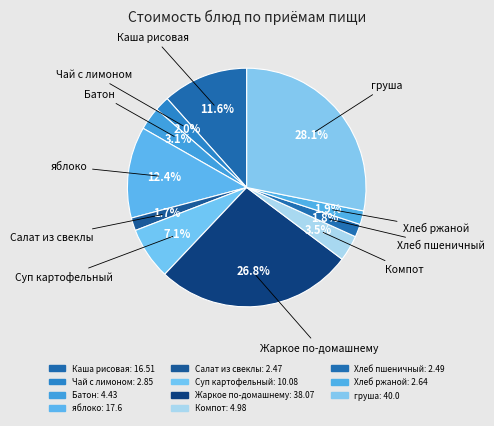

Does any single category account for the majority?

No